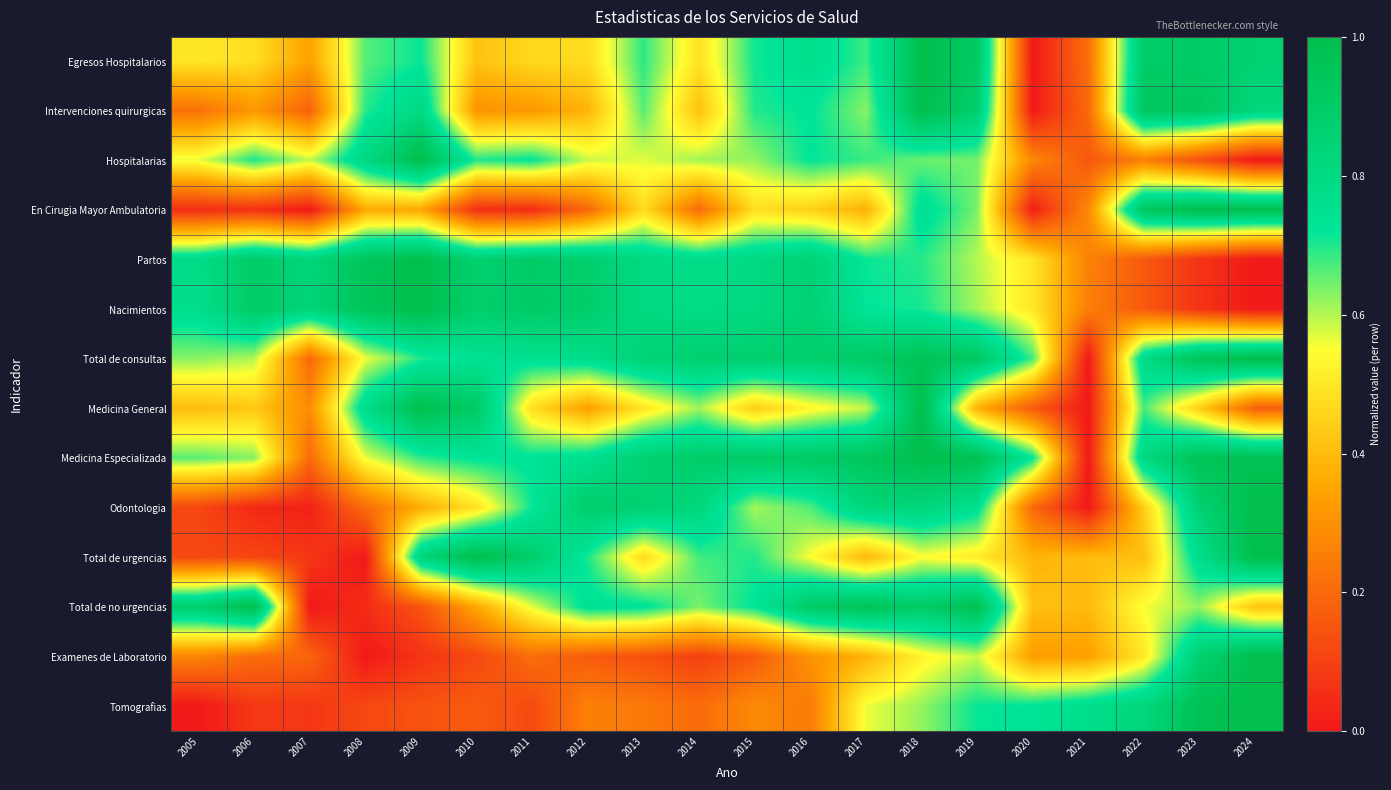

Reading left to right, transcribe all the data shown in this chart.

Egresos Hospitalarios: 2005=0.5	2006=0.5	2007=0.3	2008=0.7	2009=0.7	2010=0.4	2011=0.5	2012=0.5	2013=0.7	2014=0.5	2015=0.7	2016=0.8	2017=0.7	2018=1.0	2019=0.9	2020=0.0	2021=0.2	2022=0.9	2023=0.9	2024=0.9
Intervenciones quirurgicas: 2005=0.2	2006=0.3	2007=0.2	2008=0.7	2009=0.8	2010=0.3	2011=0.3	2012=0.4	2013=0.7	2014=0.4	2015=0.7	2016=0.7	2017=0.6	2018=1.0	2019=0.9	2020=0.0	2021=0.2	2022=0.9	2023=0.9	2024=0.8
Hospitalarias: 2005=0.6	2006=0.7	2007=0.6	2008=0.8	2009=1.0	2010=0.7	2011=0.7	2012=0.6	2013=0.6	2014=0.6	2015=0.6	2016=0.7	2017=0.7	2018=0.6	2019=0.6	2020=0.3	2021=0.2	2022=0.3	2023=0.1	2024=0.0
En Cirugia Mayor Ambulatoria: 2005=0.1	2006=0.1	2007=0.0	2008=0.4	2009=0.4	2010=0.1	2011=0.0	2012=0.2	2013=0.5	2014=0.2	2015=0.5	2016=0.4	2017=0.4	2018=0.8	2019=0.6	2020=0.0	2021=0.3	2022=0.9	2023=1.0	2024=1.0
Partos: 2005=0.8	2006=0.9	2007=0.8	2008=0.9	2009=1.0	2010=0.9	2011=0.9	2012=0.9	2013=0.8	2014=0.8	2015=0.8	2016=0.9	2017=0.7	2018=0.7	2019=0.6	2020=0.5	2021=0.3	2022=0.2	2023=0.1	2024=0.0
Nacimientos: 2005=0.8	2006=0.9	2007=0.8	2008=1.0	2009=1.0	2010=0.9	2011=0.9	2012=0.9	2013=0.8	2014=0.8	2015=0.8	2016=0.9	2017=0.7	2018=0.7	2019=0.6	2020=0.5	2021=0.3	2022=0.2	2023=0.1	2024=0.0
Total de consultas: 2005=0.6	2006=0.6	2007=0.2	2008=0.6	2009=0.7	2010=0.7	2011=0.8	2012=0.8	2013=0.9	2014=0.9	2015=0.9	2016=0.9	2017=0.9	2018=1.0	2019=0.9	2020=0.7	2021=0.0	2022=0.8	2023=1.0	2024=1.0
Medicina General: 2005=0.4	2006=0.4	2007=0.3	2008=0.8	2009=1.0	2010=0.9	2011=0.5	2012=0.3	2013=0.5	2014=0.6	2015=0.4	2016=0.5	2017=0.6	2018=1.0	2019=0.4	2020=0.2	2021=0.0	2022=0.7	2023=0.4	2024=0.2
Medicina Especializada: 2005=0.7	2006=0.6	2007=0.2	2008=0.6	2009=0.7	2010=0.7	2011=0.7	2012=0.8	2013=0.9	2014=0.9	2015=0.9	2016=0.9	2017=0.9	2018=1.0	2019=1.0	2020=0.7	2021=0.0	2022=0.8	2023=1.0	2024=1.0
Odontologia: 2005=0.1	2006=0.0	2007=0.0	2008=0.2	2009=0.4	2010=0.5	2011=0.7	2012=0.9	2013=0.9	2014=0.8	2015=0.6	2016=0.7	2017=0.8	2018=0.8	2019=0.8	2020=0.2	2021=0.0	2022=0.4	2023=0.9	2024=1.0
Total de urgencias: 2005=0.1	2006=0.1	2007=0.1	2008=0.0	2009=0.8	2010=1.0	2011=0.9	2012=0.7	2013=0.5	2014=0.7	2015=0.7	2016=0.6	2017=0.4	2018=0.5	2019=0.5	2020=0.4	2021=0.4	2022=0.4	2023=0.8	2024=1.0
Total de no urgencias: 2005=0.9	2006=1.0	2007=0.0	2008=0.1	2009=0.1	2010=0.4	2011=0.6	2012=0.7	2013=0.7	2014=0.6	2015=0.7	2016=0.9	2017=1.0	2018=0.9	2019=1.0	2020=0.4	2021=0.4	2022=0.6	2023=0.6	2024=0.4
Examenes de Laboratorio: 2005=0.3	2006=0.2	2007=0.2	2008=0.0	2009=0.1	2010=0.1	2011=0.2	2012=0.2	2013=0.1	2014=0.1	2015=0.2	2016=0.3	2017=0.4	2018=0.5	2019=0.6	2020=0.3	2021=0.3	2022=0.5	2023=0.9	2024=1.0
Tomografias: 2005=0.0	2006=0.1	2007=0.1	2008=0.1	2009=0.1	2010=0.2	2011=0.1	2012=0.3	2013=0.2	2014=0.2	2015=0.3	2016=0.2	2017=0.6	2018=0.6	2019=0.7	2020=0.7	2021=0.8	2022=0.8	2023=1.0	2024=1.0